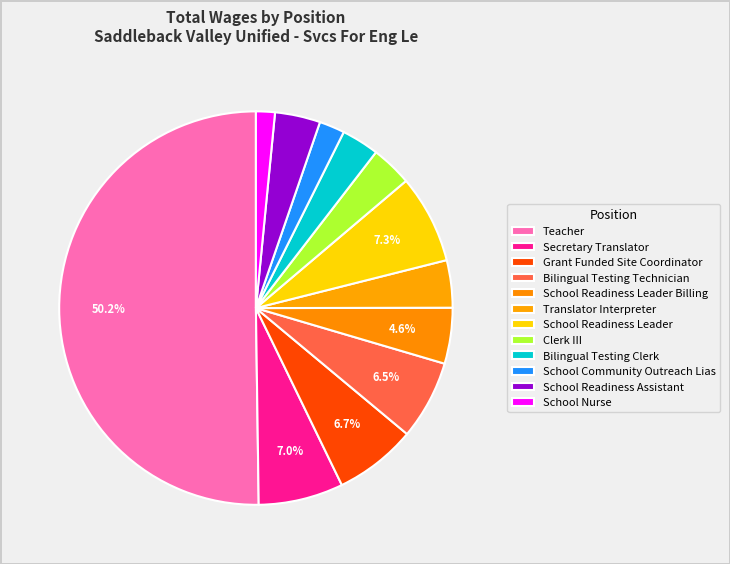

To the nearest percent, what portion does Clerk III represent?

3%